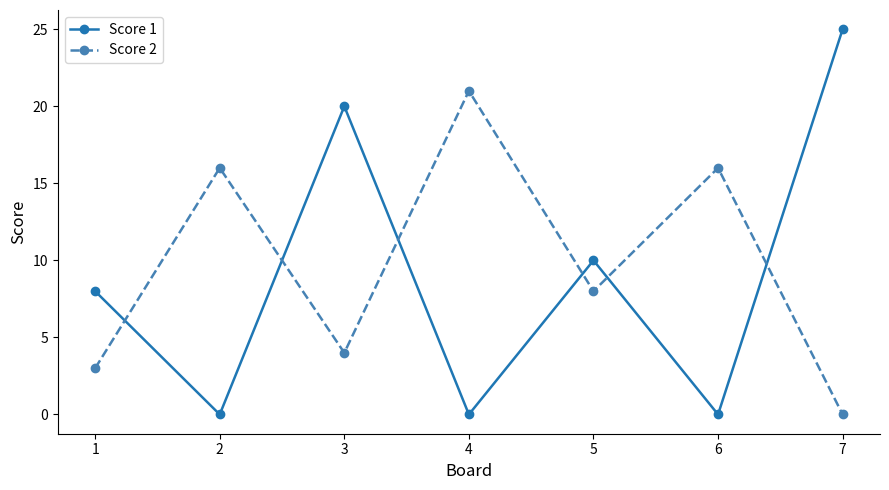

Rank the series by their average value, from lowest to highest.

Score 1, Score 2